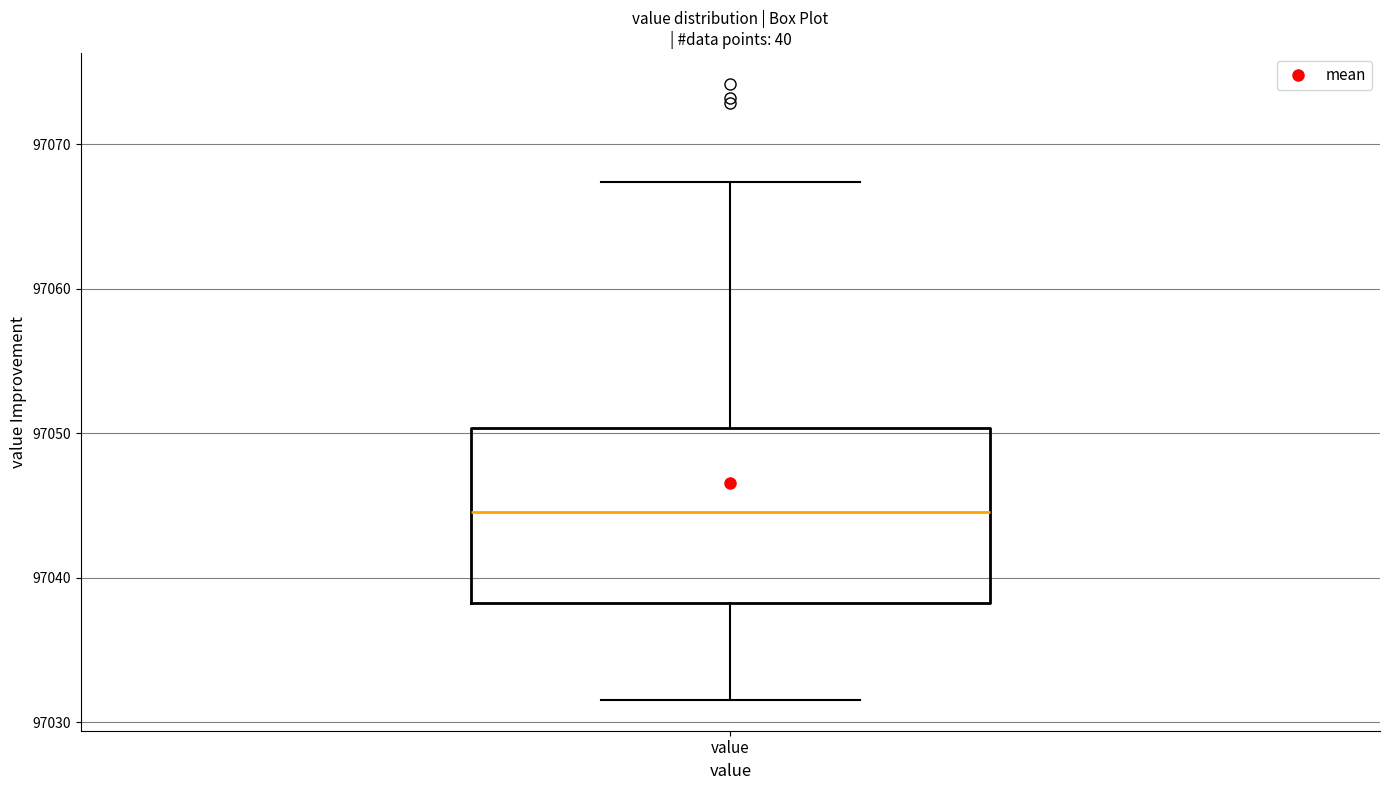

Read this box plot against the y-axis: the position of the median line, the range covered by the box, and the ends of both whiskers. The values are not printed on the chart, so give them approximately, as read against the axis.

median 97045, box 97038 to 97050, whiskers 97032 to 97067